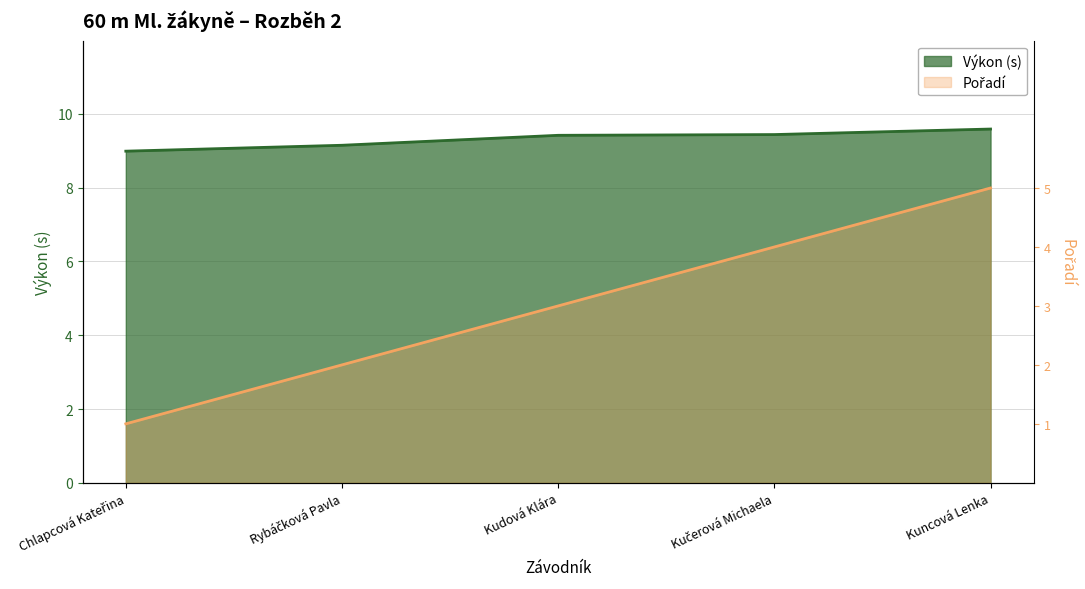

What is the difference between the maximum and second lowest values in the Pořadí series?

5.8